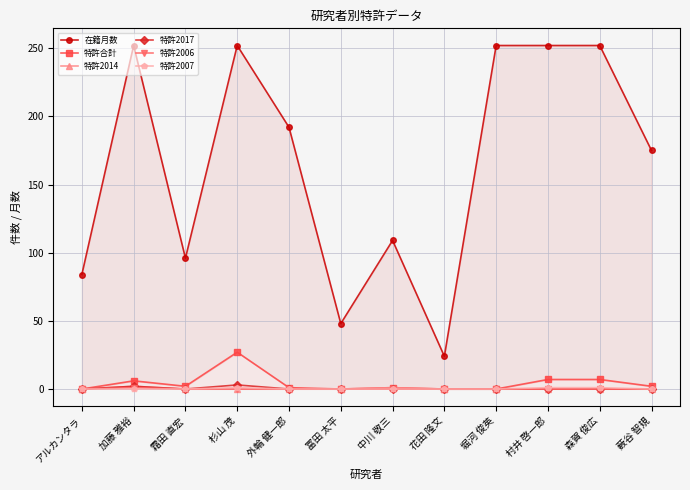

Reading left to right, list all the values displayed in this chart.

在籍月数: アルカンタラ=84	加藤 雅裕=252	霜田 直宏=96	杉山 茂=252	外輪 健一郎=192	冨田 太平=48	中川 敬三=109	花田 隆文=24	堀河 俊英=252	村井 啓一郎=252	森賀 俊広=252	薮谷 智規=175
特許合計: アルカンタラ=0	加藤 雅裕=6	霜田 直宏=2	杉山 茂=27	外輪 健一郎=1	冨田 太平=0	中川 敬三=1	花田 隆文=0	堀河 俊英=0	村井 啓一郎=7	森賀 俊広=7	薮谷 智規=2
特許2014: アルカンタラ=0	加藤 雅裕=2	霜田 直宏=0	杉山 茂=0	外輪 健一郎=0	冨田 太平=0	中川 敬三=1	花田 隆文=0	堀河 俊英=0	村井 啓一郎=0	森賀 俊広=0	薮谷 智規=0
特許2017: アルカンタラ=0	加藤 雅裕=2	霜田 直宏=0	杉山 茂=3	外輪 健一郎=0	冨田 太平=0	中川 敬三=0	花田 隆文=0	堀河 俊英=0	村井 啓一郎=0	森賀 俊広=0	薮谷 智規=0
特許2006: アルカンタラ=0	加藤 雅裕=1	霜田 直宏=0	杉山 茂=0	外輪 健一郎=0	冨田 太平=0	中川 敬三=0	花田 隆文=0	堀河 俊英=0	村井 啓一郎=0	森賀 俊広=0	薮谷 智規=0
特許2007: アルカンタラ=0	加藤 雅裕=0	霜田 直宏=0	杉山 茂=1	外輪 健一郎=0	冨田 太平=0	中川 敬三=0	花田 隆文=0	堀河 俊英=0	村井 啓一郎=1	森賀 俊広=1	薮谷 智規=0